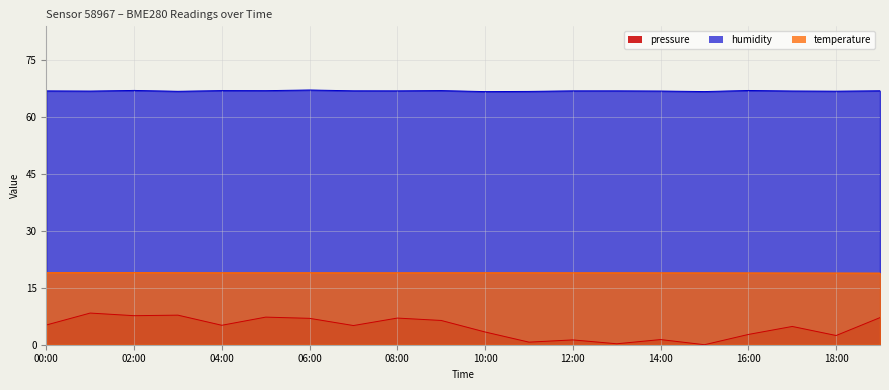

How many series are shown in this chart?

3